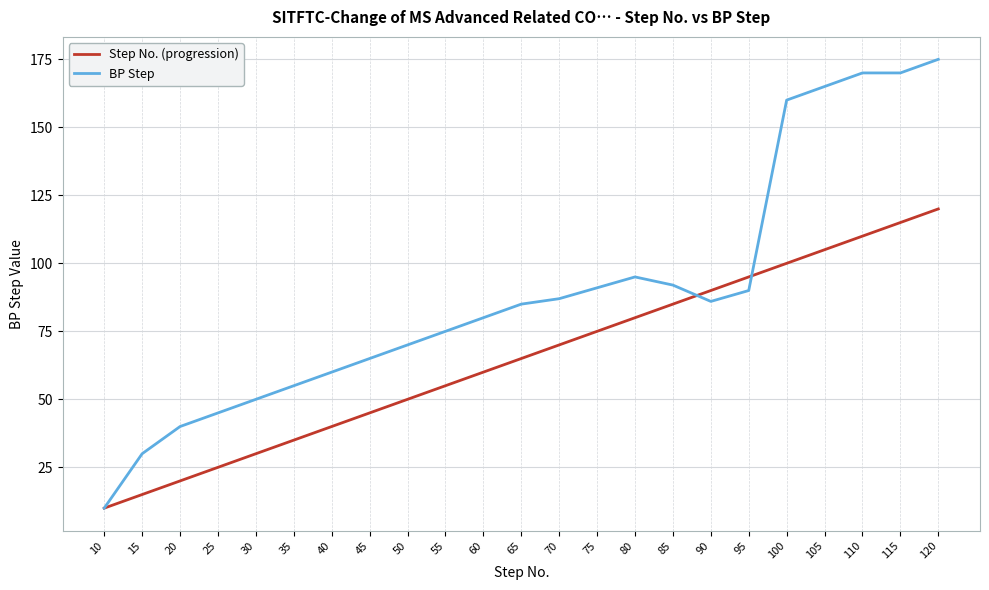

True or false: BP Step has a value of 55 at 65.

False